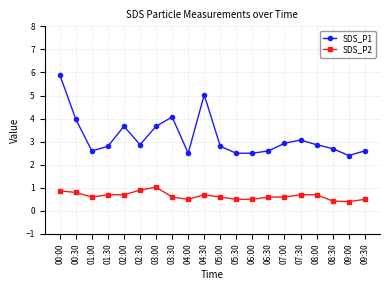

What position from the right is 06:00?

8